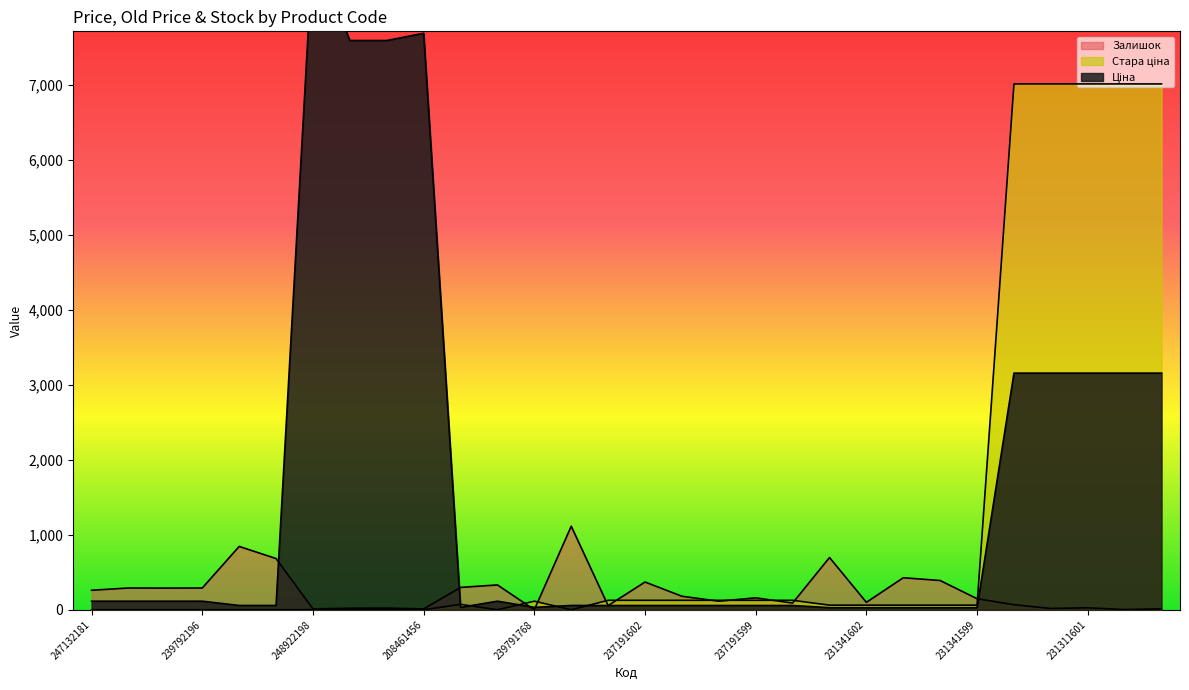

What position from the right is 231341600?

7